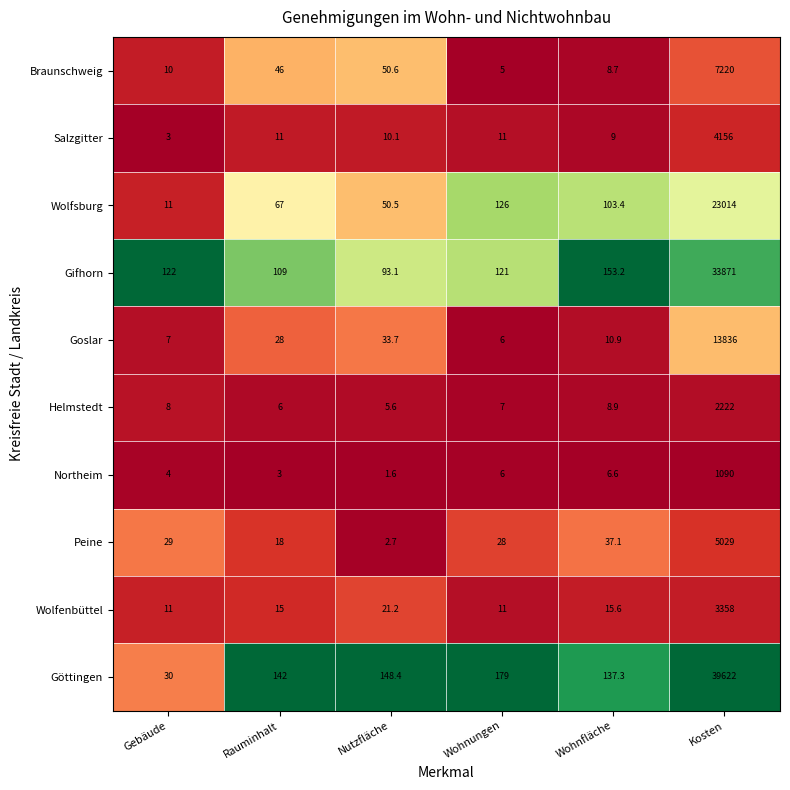

What is the minimum value shown in the chart?

1.6